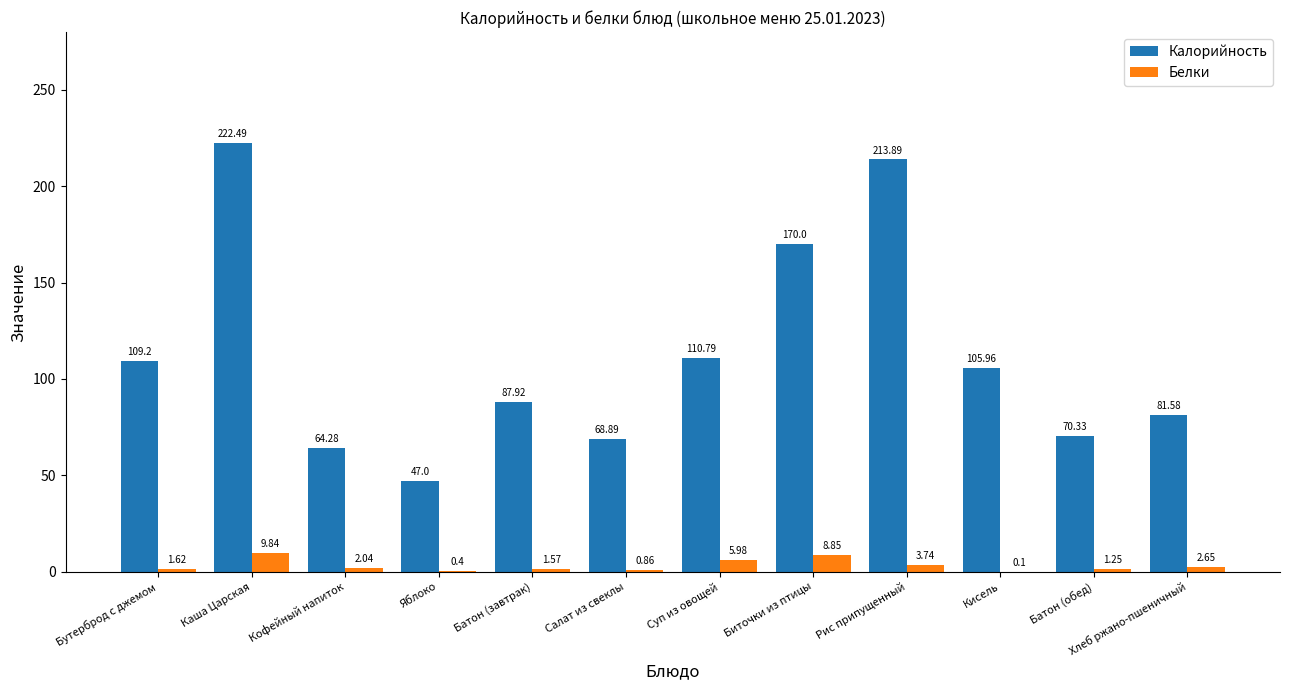

Where is Белки nearest to the value 4?

Рис припущенный